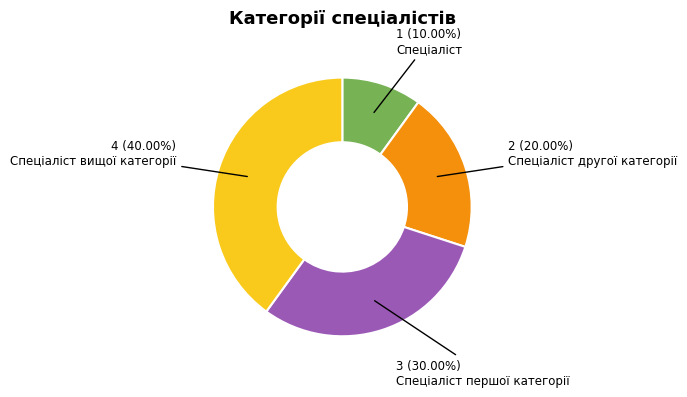

To the nearest percent, what is the combined percentage of Спеціаліст and Спеціаліст вищої категорії?

50%